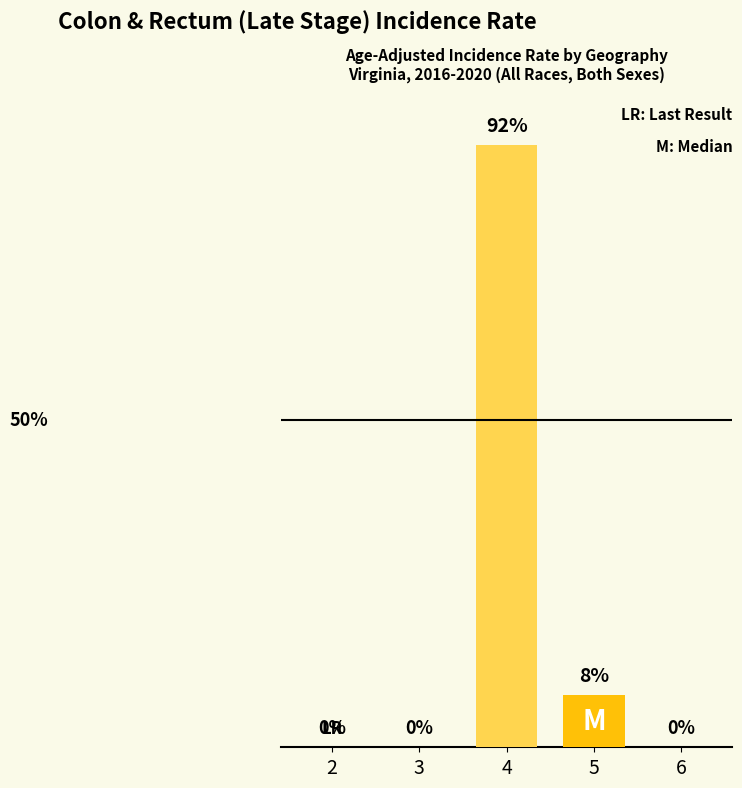

At which category does the chart reach its minimum across all series?

2